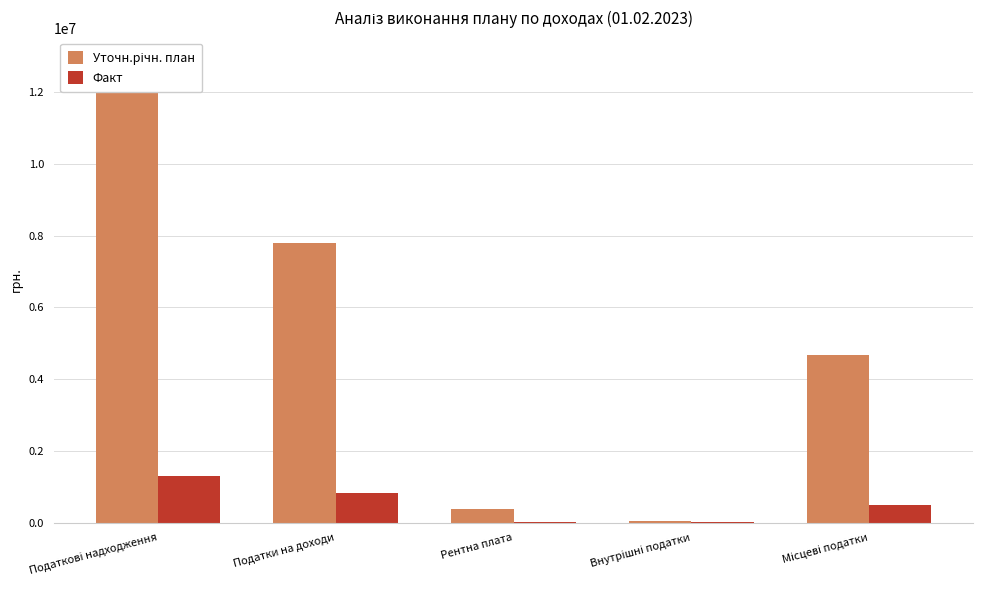

What is the value of the Уточн.річн. план bar at the 2nd from the left?

7801000.0